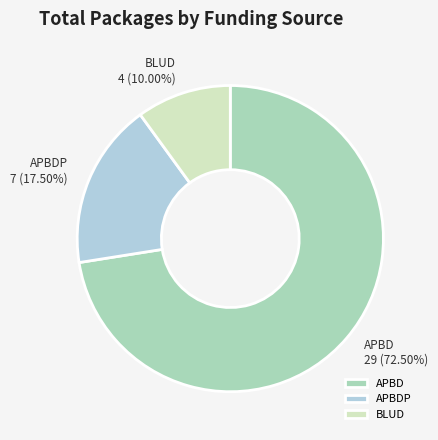

Is there a majority slice in this chart?

Yes